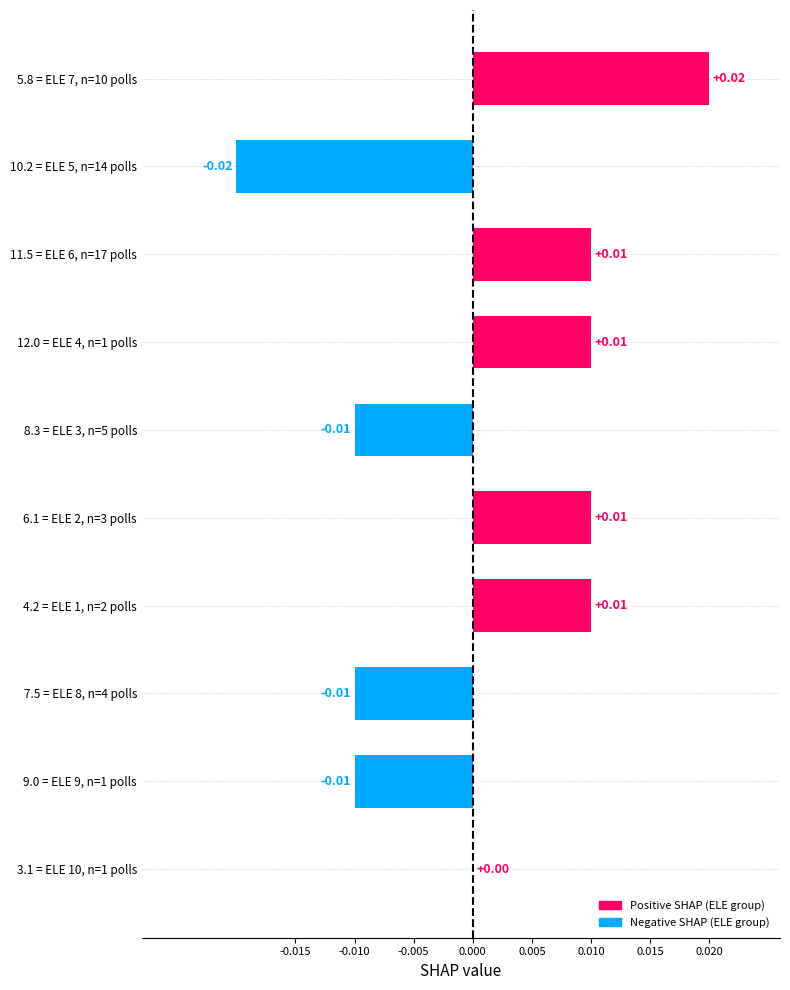

Where is the data nearest to the value 0?

3.1 = ELE 10, n=1 polls